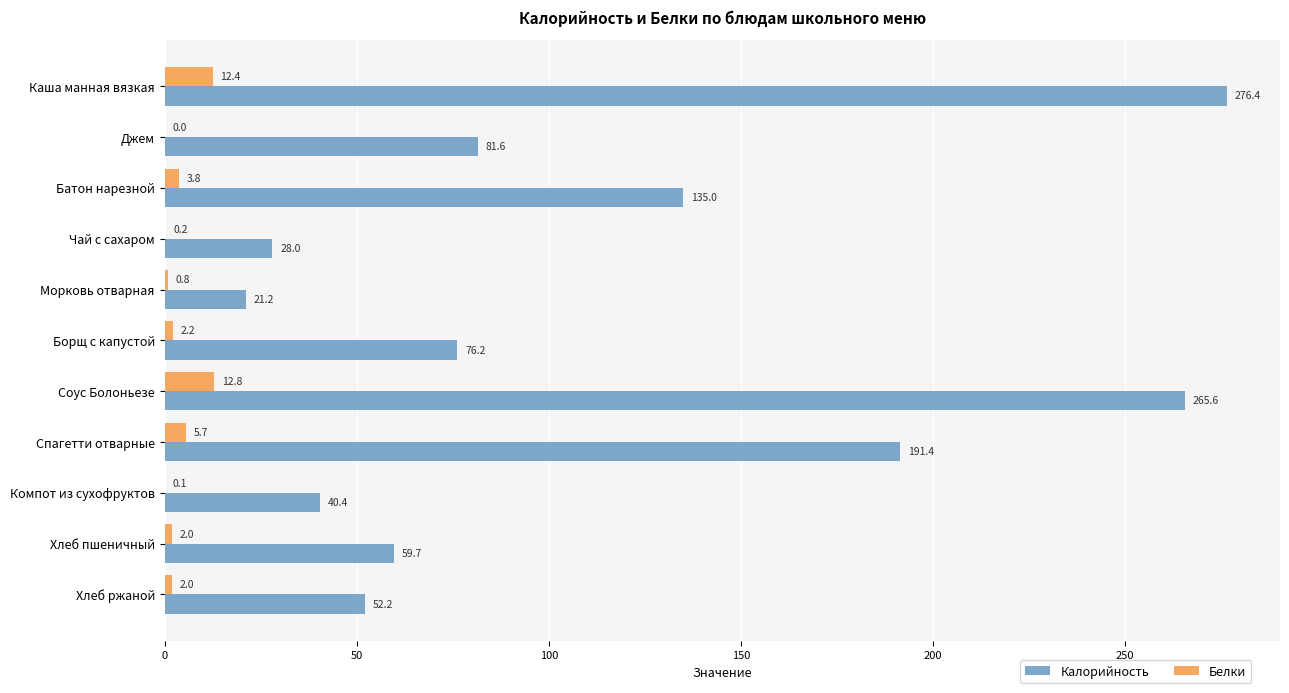

How many distinct data groups are displayed?

2